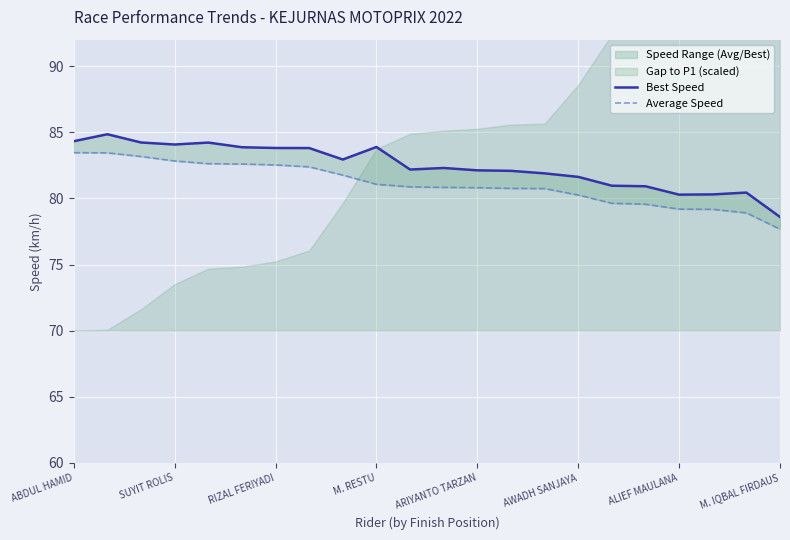

What is the difference between the second highest and minimum values in the Average Speed series?

5.8